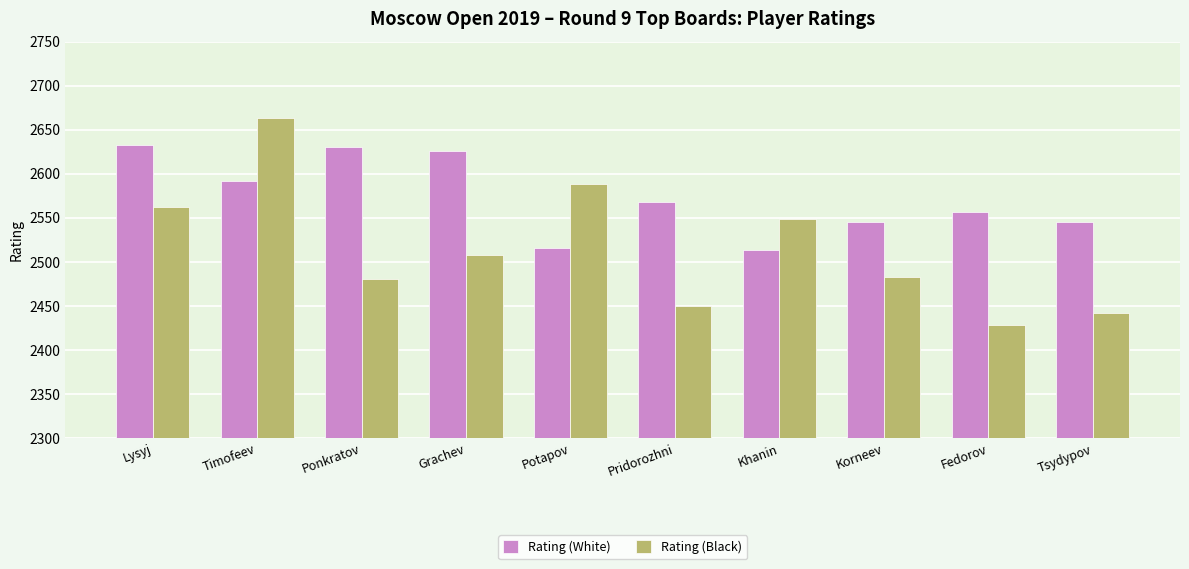

What is the sum of all Rating (White) values?

25726